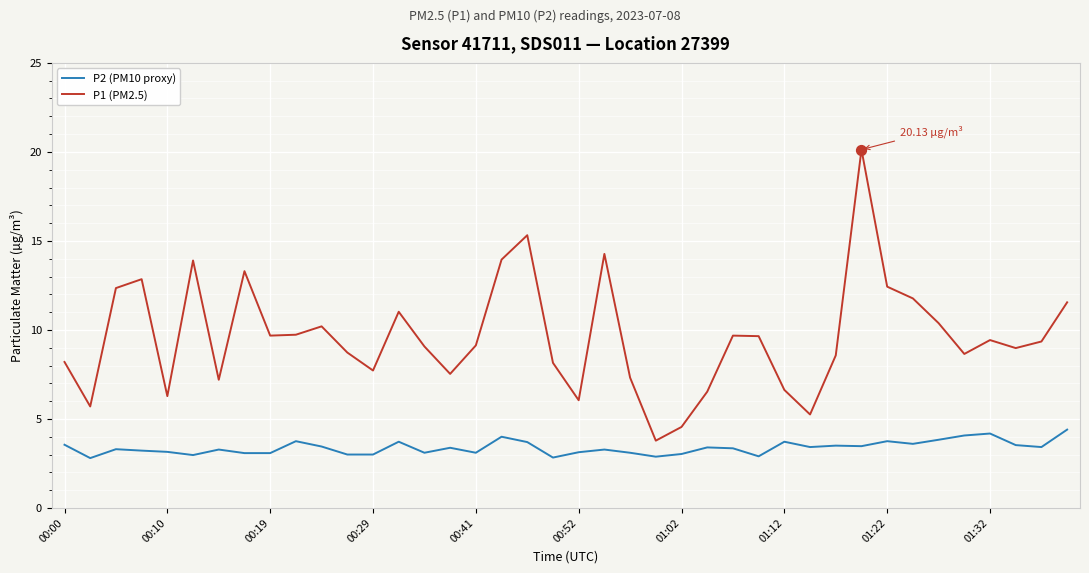

What are all the series names shown in the legend?

P2 (PM10 proxy), P1 (PM2.5)